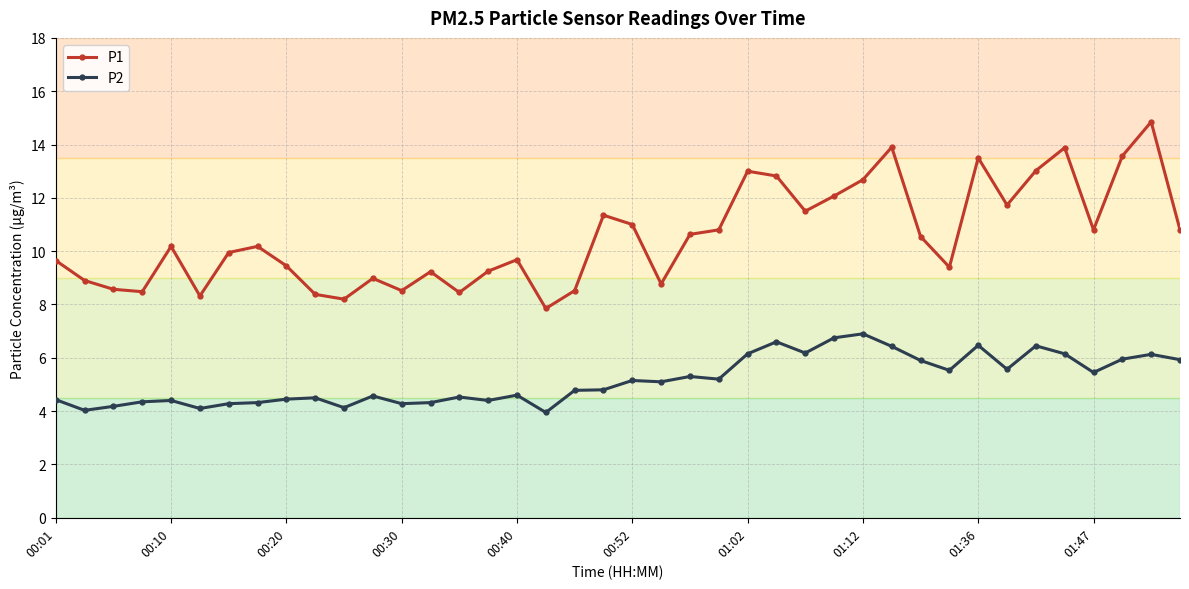

What is the value of the P2 point at the 1st from the left?

4.4